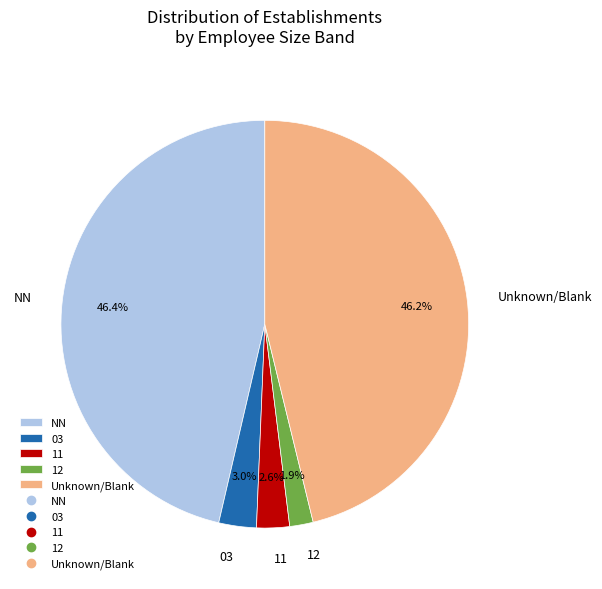

Is there any slice that represents more than half of the pie?

No